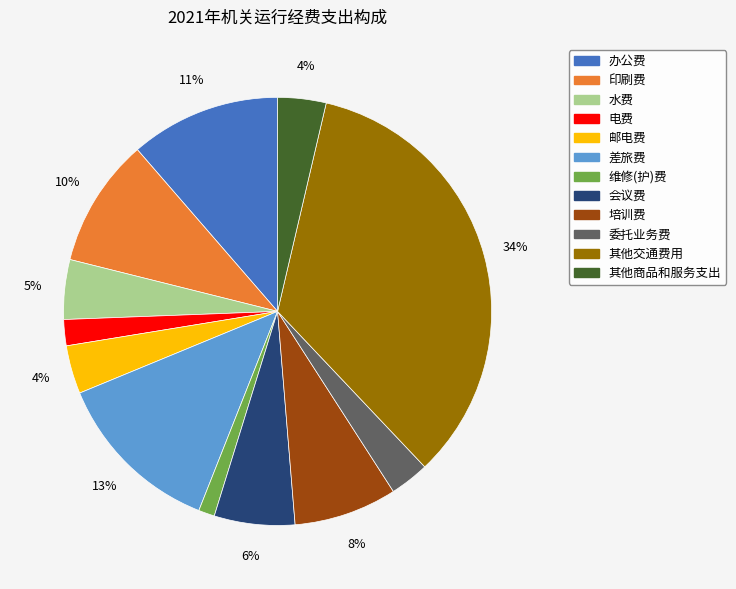

Count the number of slices in the pie.

12